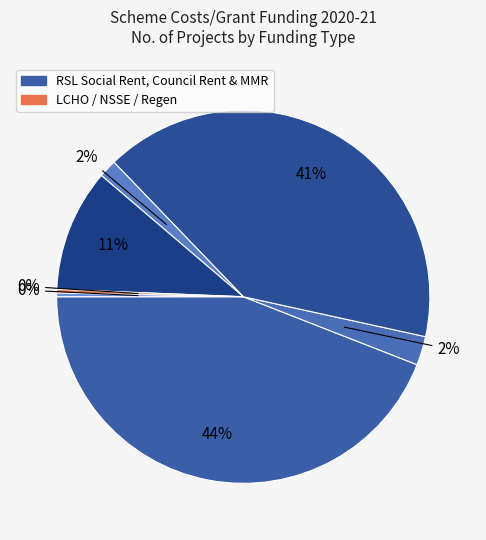

How many segments does this pie chart have?

7